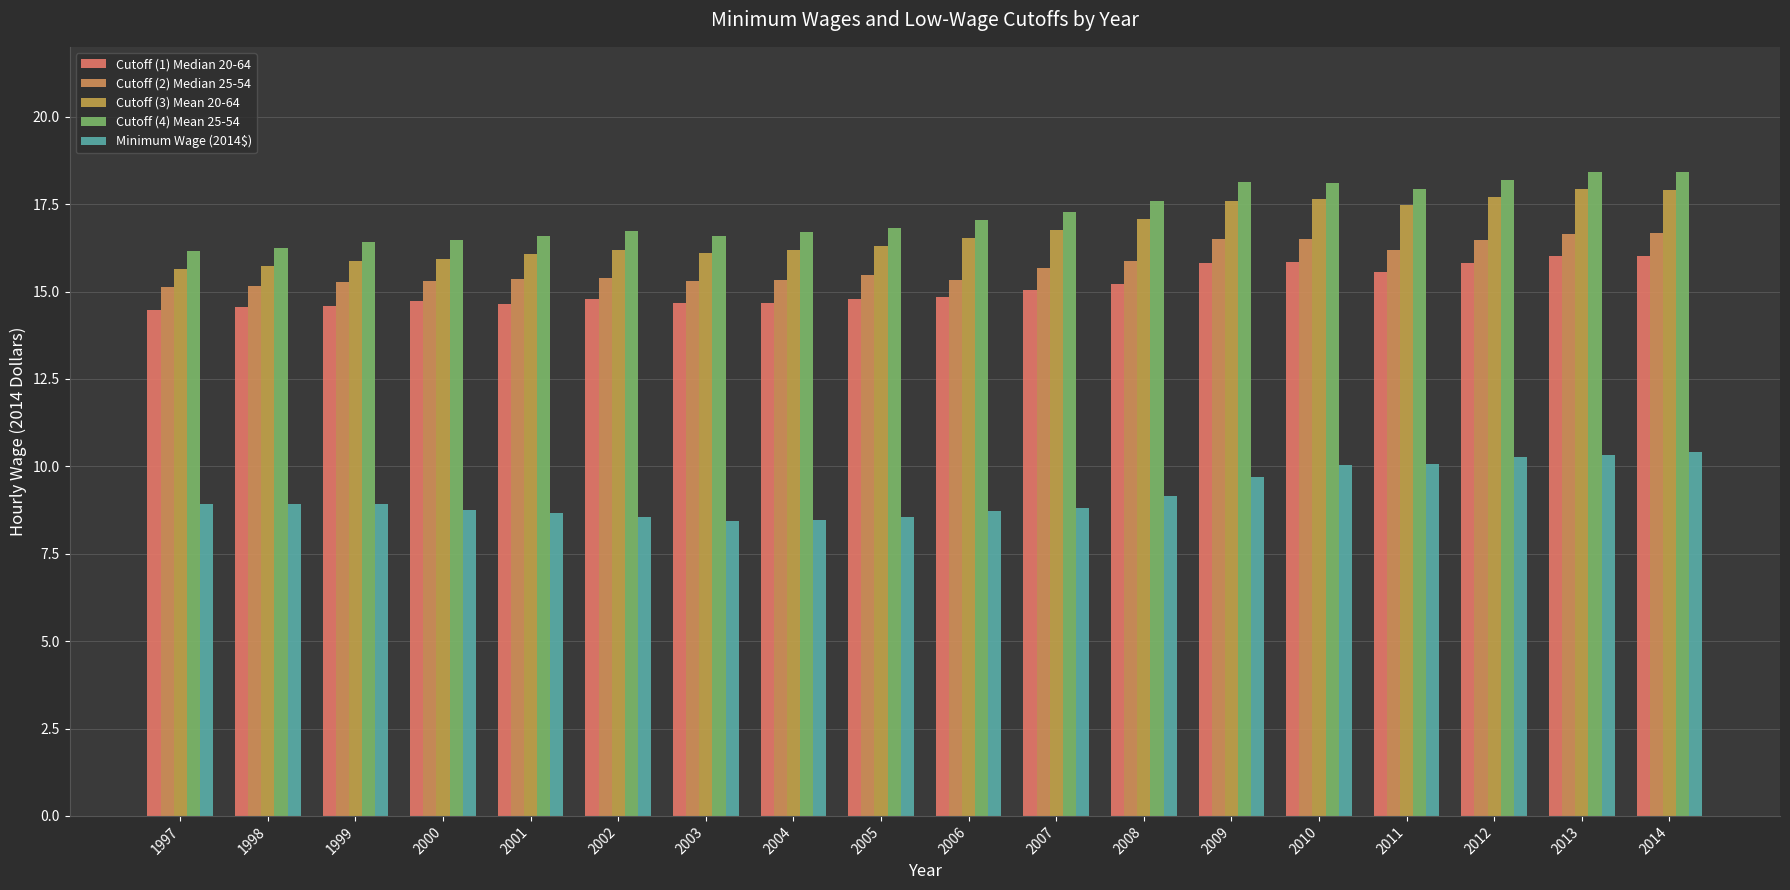

Reading left to right, extract all data points from this chart.

Cutoff (1) Median 20-64: 1997=14.5	1998=14.5	1999=14.6	2000=14.7	2001=14.7	2002=14.8	2003=14.7	2004=14.7	2005=14.8	2006=14.9	2007=15.0	2008=15.2	2009=15.8	2010=15.9	2011=15.6	2012=15.8	2013=16.0	2014=16.0
Cutoff (2) Median 25-54: 1997=15.1	1998=15.2	1999=15.3	2000=15.3	2001=15.4	2002=15.4	2003=15.3	2004=15.3	2005=15.5	2006=15.3	2007=15.7	2008=15.9	2009=16.5	2010=16.5	2011=16.2	2012=16.5	2013=16.6	2014=16.7
Cutoff (3) Mean 20-64: 1997=15.7	1998=15.7	1999=15.9	2000=15.9	2001=16.1	2002=16.2	2003=16.1	2004=16.2	2005=16.3	2006=16.5	2007=16.8	2008=17.1	2009=17.6	2010=17.7	2011=17.5	2012=17.7	2013=17.9	2014=17.9
Cutoff (4) Mean 25-54: 1997=16.2	1998=16.2	1999=16.4	2000=16.5	2001=16.6	2002=16.7	2003=16.6	2004=16.7	2005=16.8	2006=17.0	2007=17.3	2008=17.6	2009=18.1	2010=18.1	2011=17.9	2012=18.2	2013=18.4	2014=18.4
Minimum Wage (2014$): 1997=8.9	1998=8.9	1999=8.9	2000=8.8	2001=8.7	2002=8.6	2003=8.4	2004=8.5	2005=8.5	2006=8.7	2007=8.8	2008=9.2	2009=9.7	2010=10.0	2011=10.1	2012=10.3	2013=10.3	2014=10.4